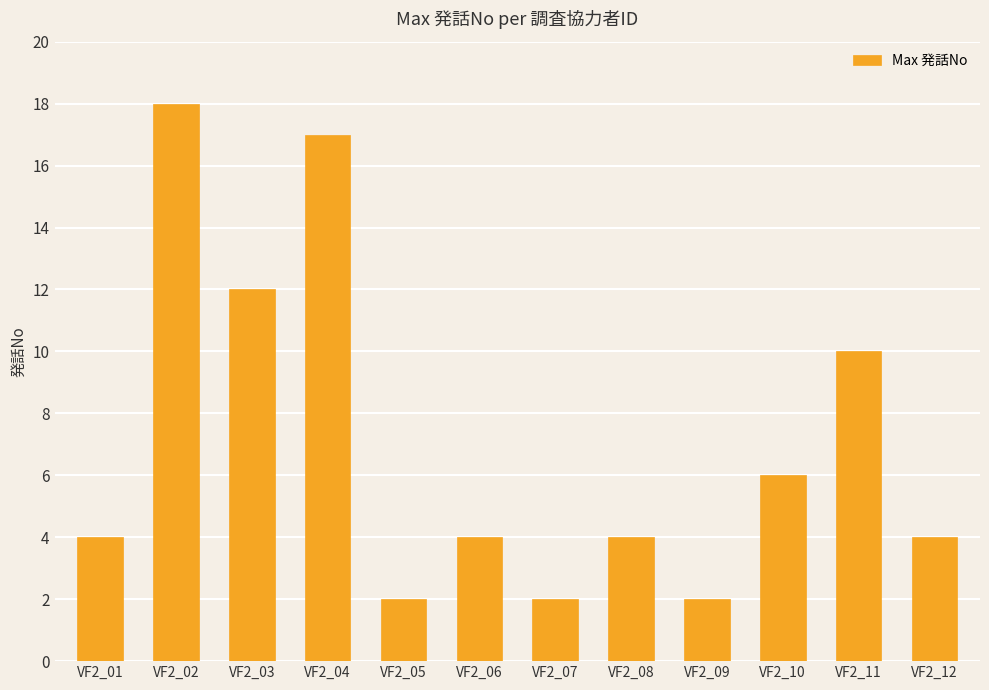

Reading left to right, transcribe all the data shown in this chart.

VF2_01=4	VF2_02=18	VF2_03=12	VF2_04=17	VF2_05=2	VF2_06=4	VF2_07=2	VF2_08=4	VF2_09=2	VF2_10=6	VF2_11=10	VF2_12=4